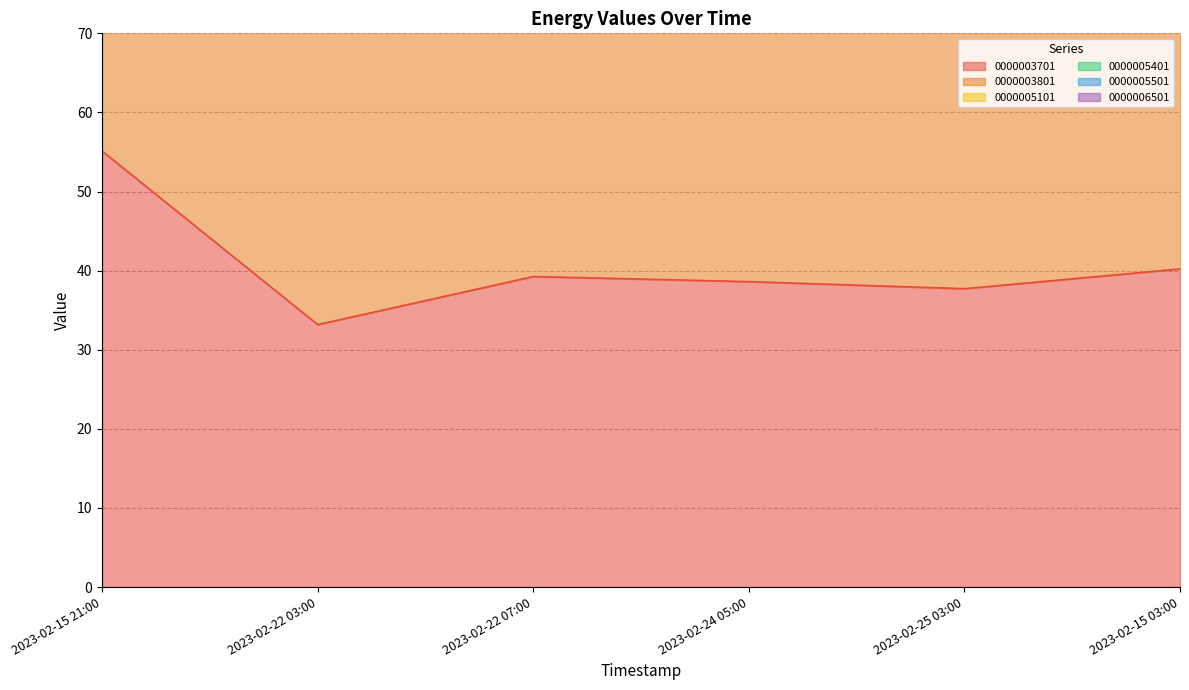

What is the sum of all 0000005101 values?

788.1